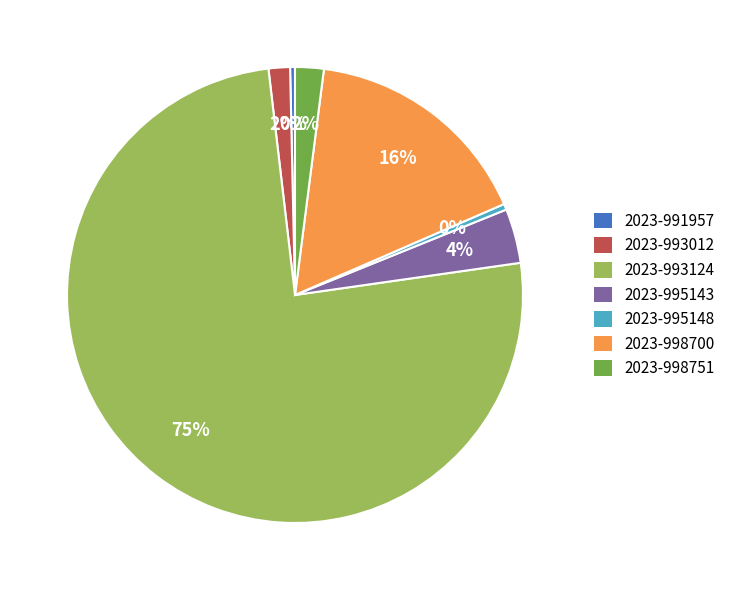

The 2023-998700 slice represents 9% of the pie. True or false?

False